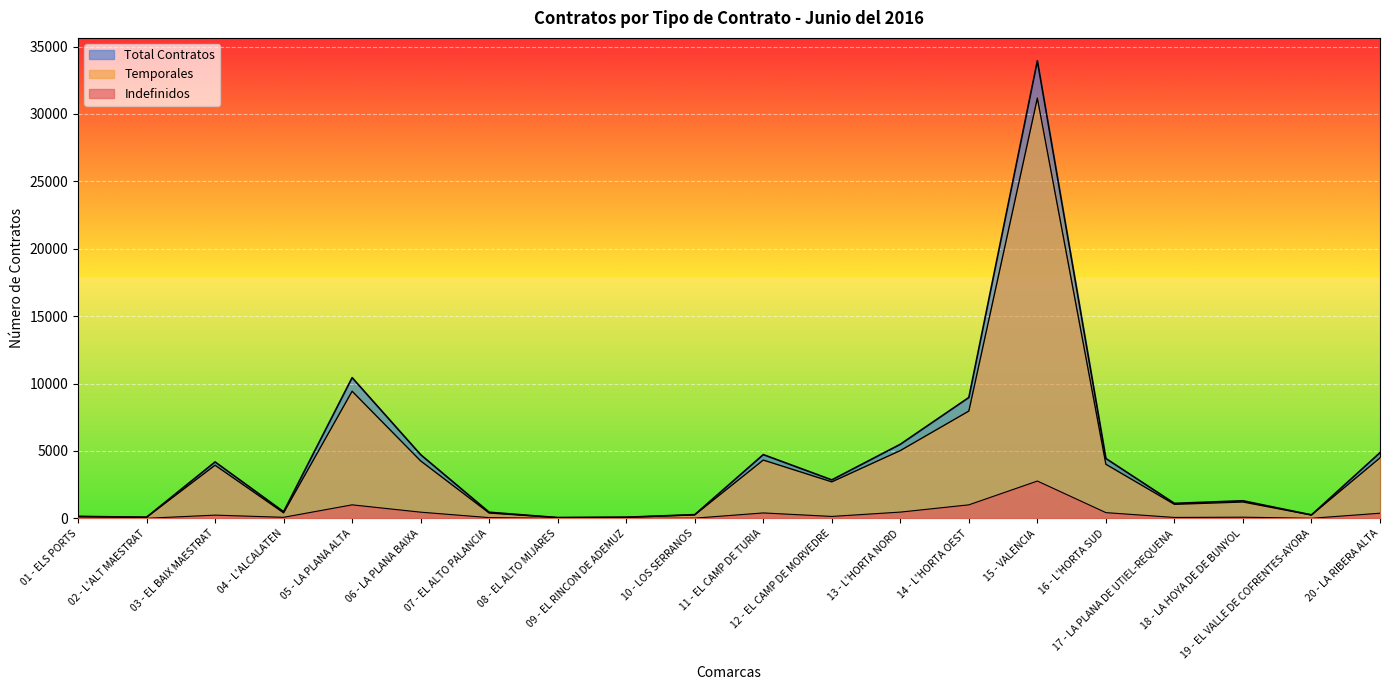

What is the sum of the Indefinidos values at 14 - L'HORTA OEST and 13 - L'HORTA NORD?

1475